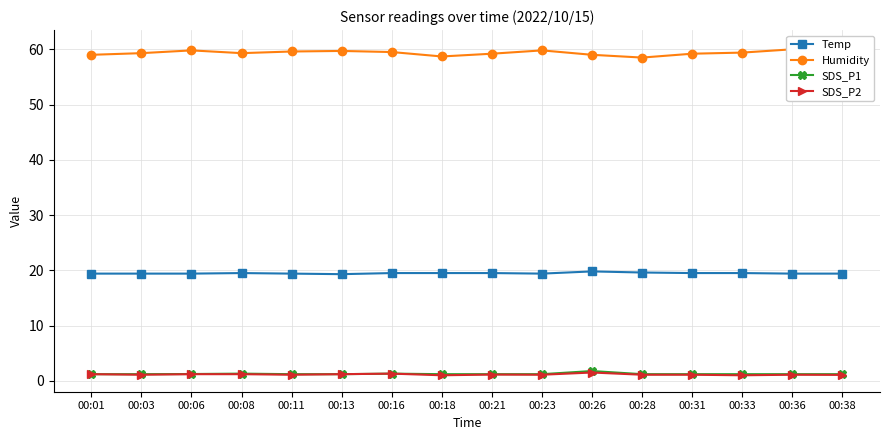

What is the value of the SDS_P2 point at the 10th from the left?

1.1